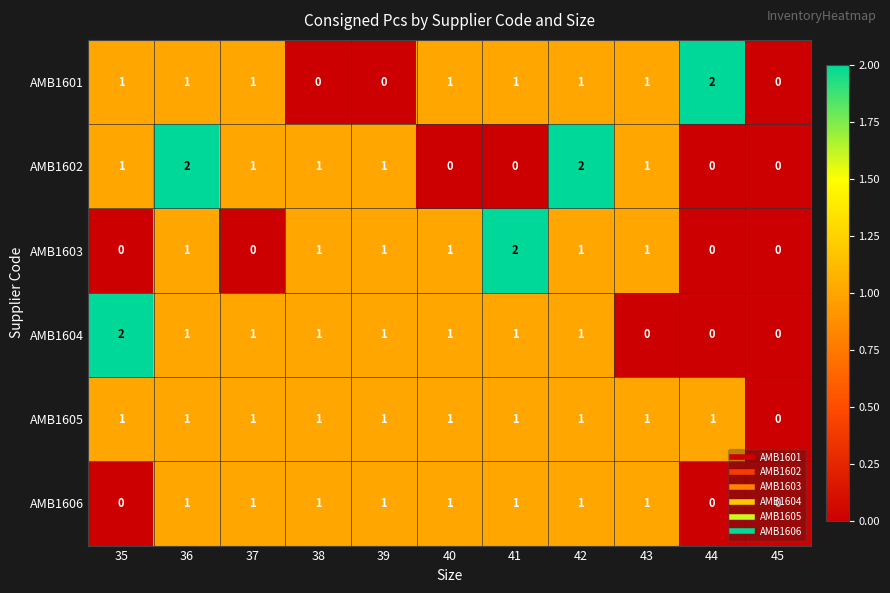

What is the total value across all series at 43?

5